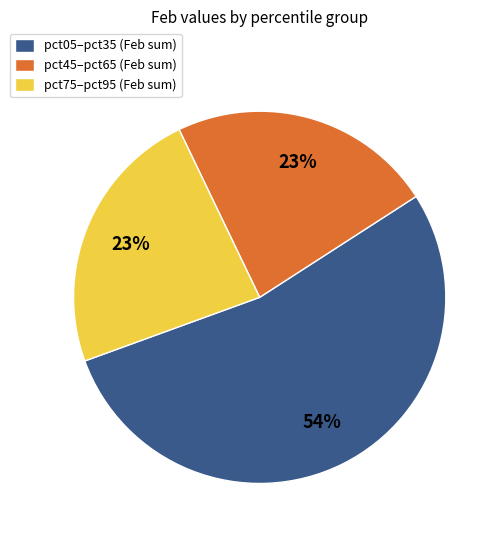

To the nearest percent, what portion does pct45–pct65 (Feb sum) represent?

23%